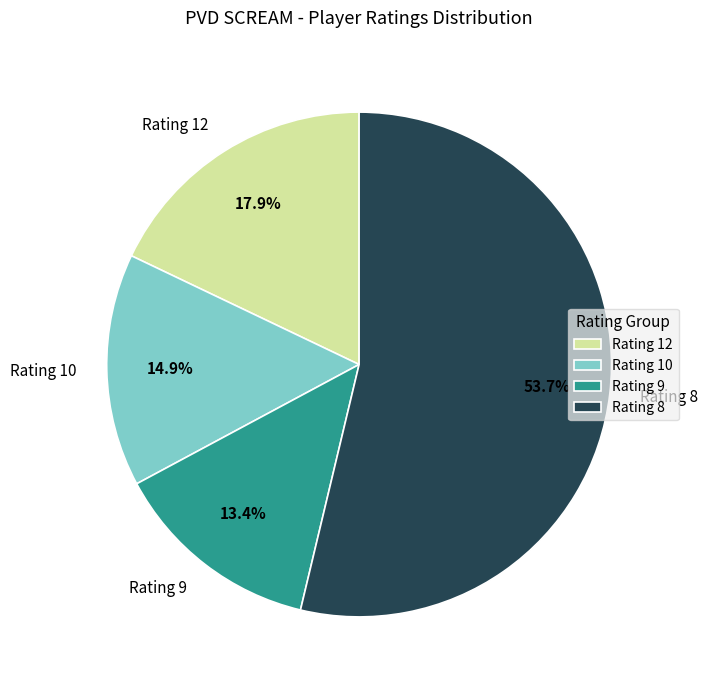

What is the ratio of the value at Rating 12 to the value at Rating 10?

1.2